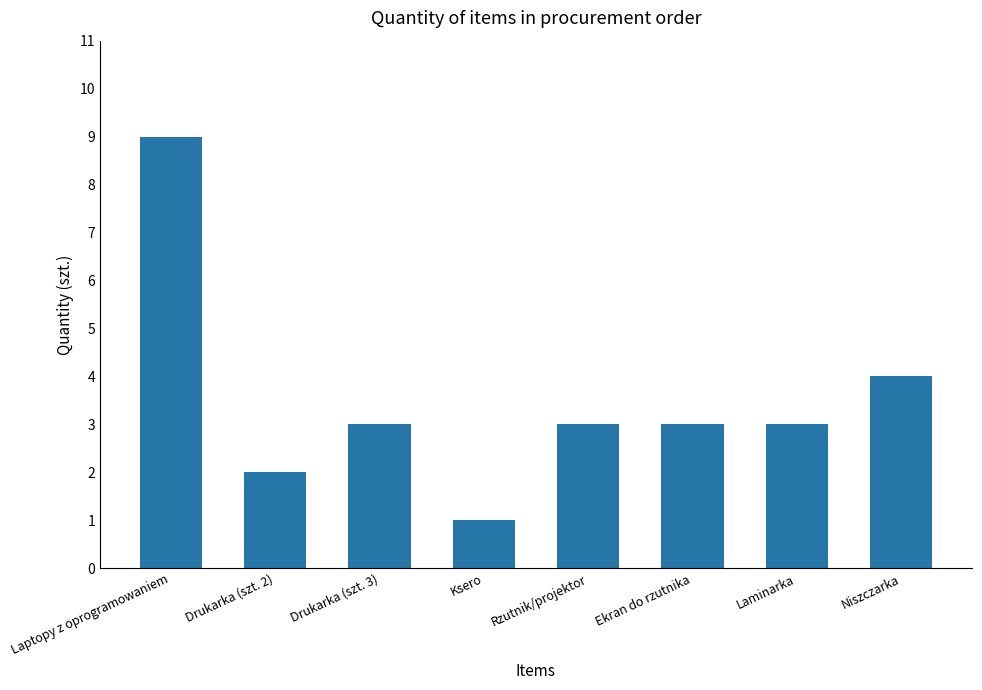

Where does the data first go above 3?

Laptopy z oprogramowaniem